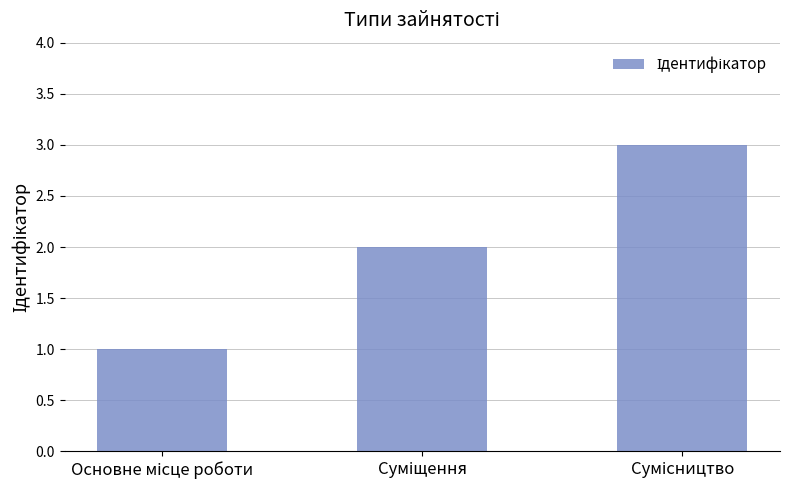

Does the chart contain stacked bars?

No